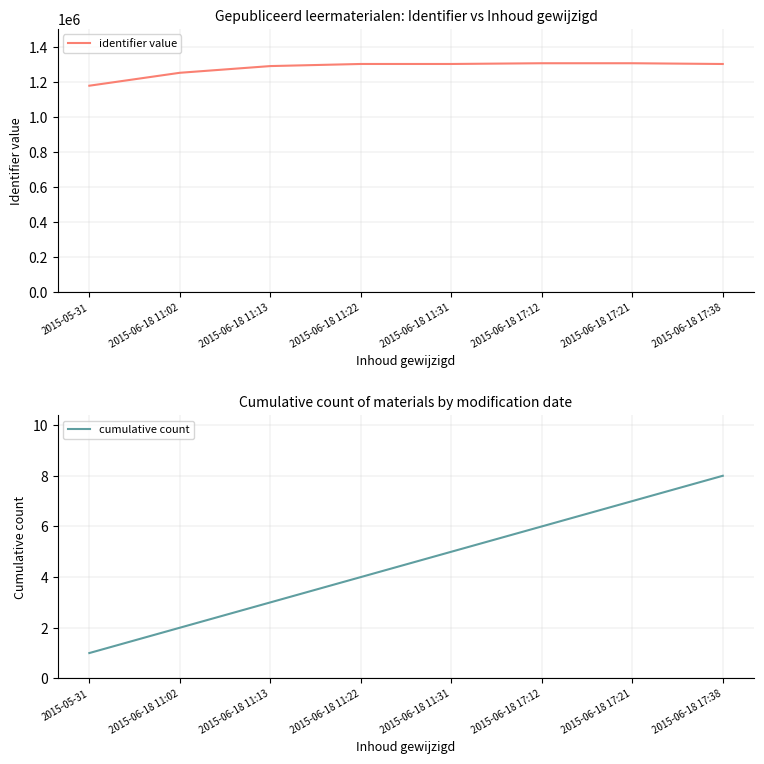

At how many categories does at least one series exceed 23409?

8